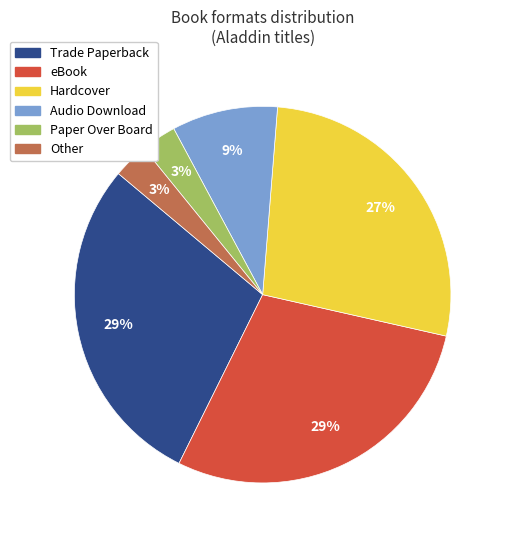

True or false: Hardcover accounts for 27% of the total.

True